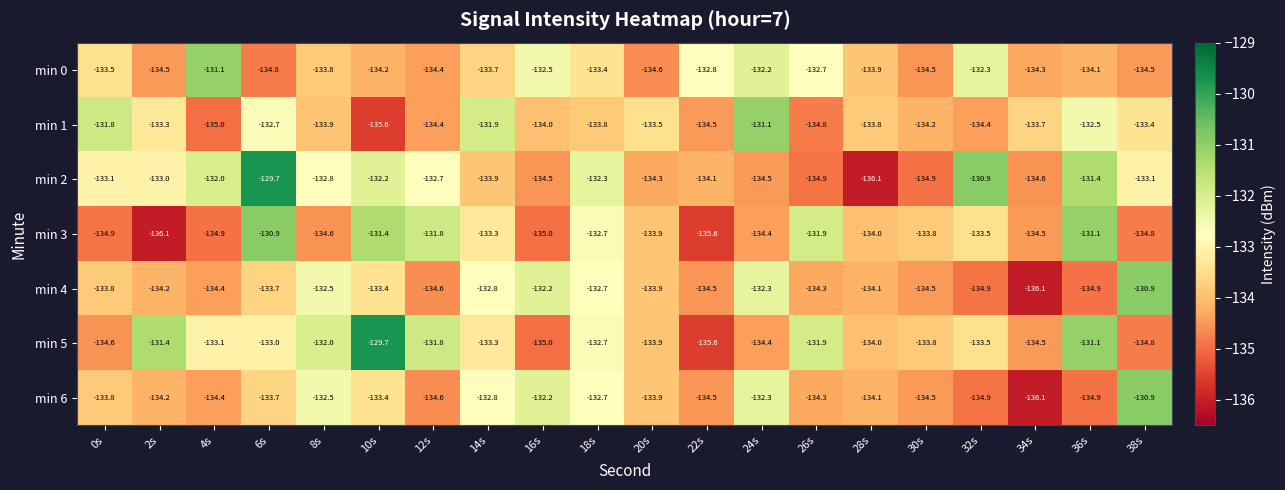

Which series has the largest range (max minus min)?

min 2